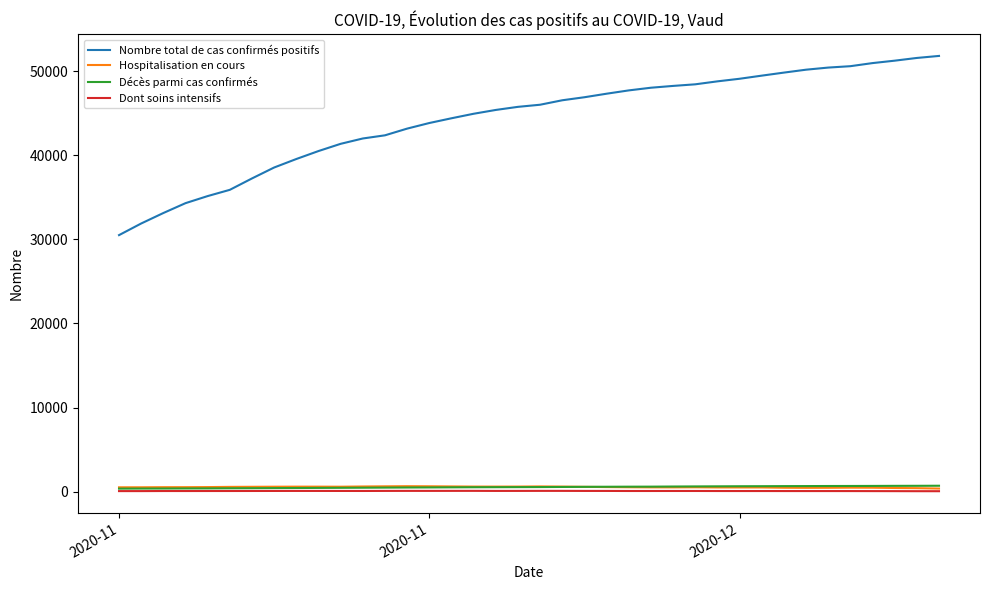

What is the maximum value shown in the chart?

51802